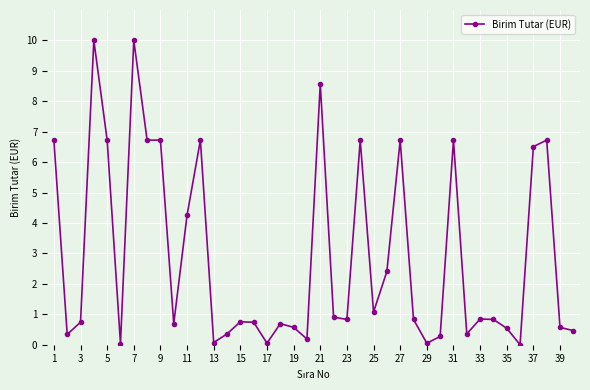

What is the value of the 31st point from the left?

6.7